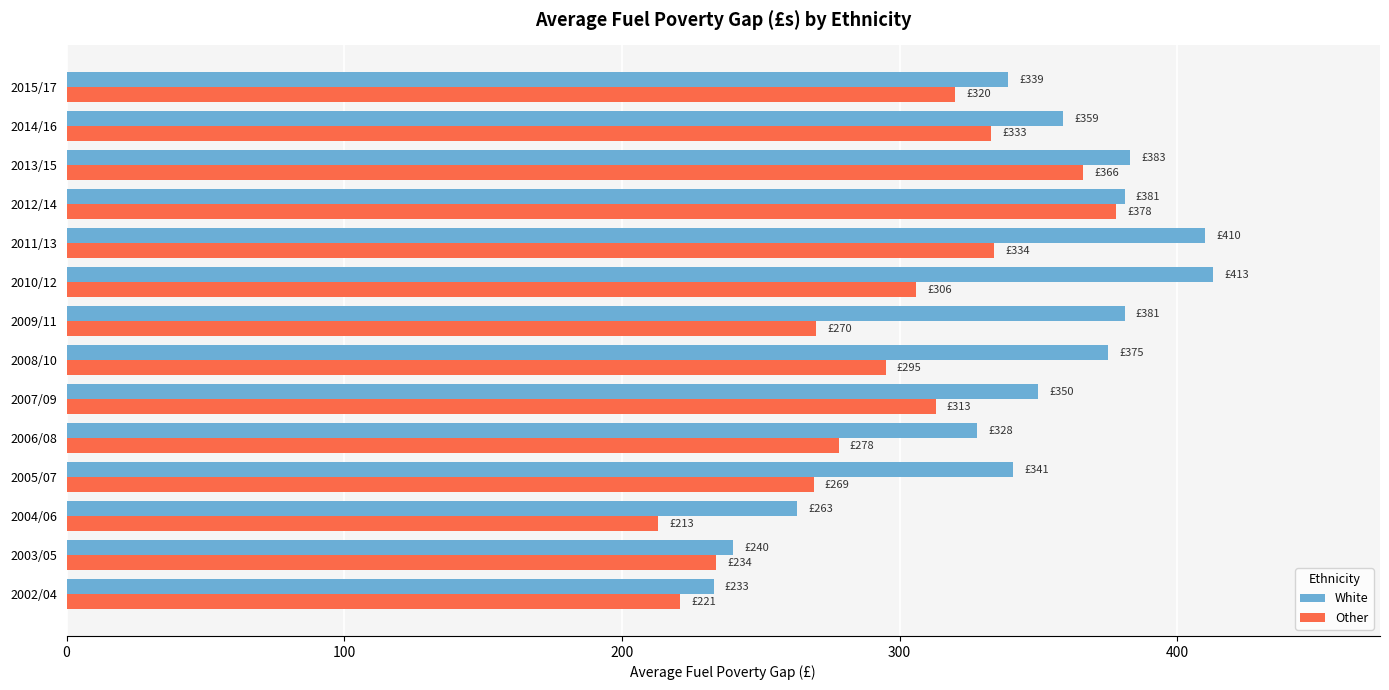

Count the number of data series in this chart.

2